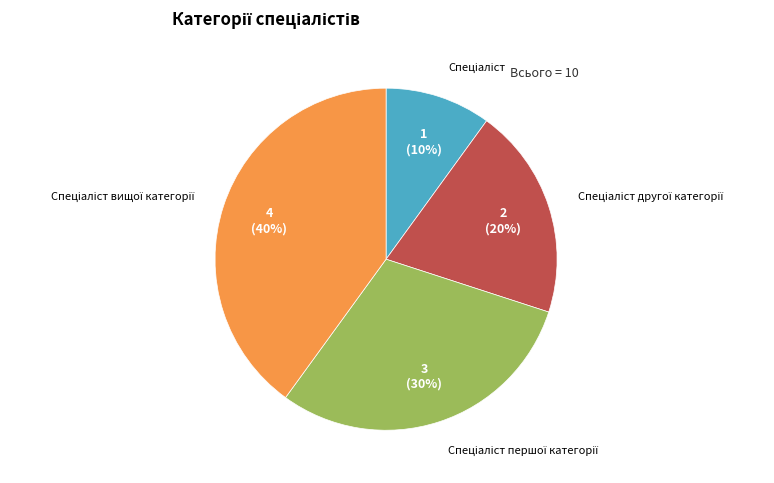

Does any single category account for the majority?

No